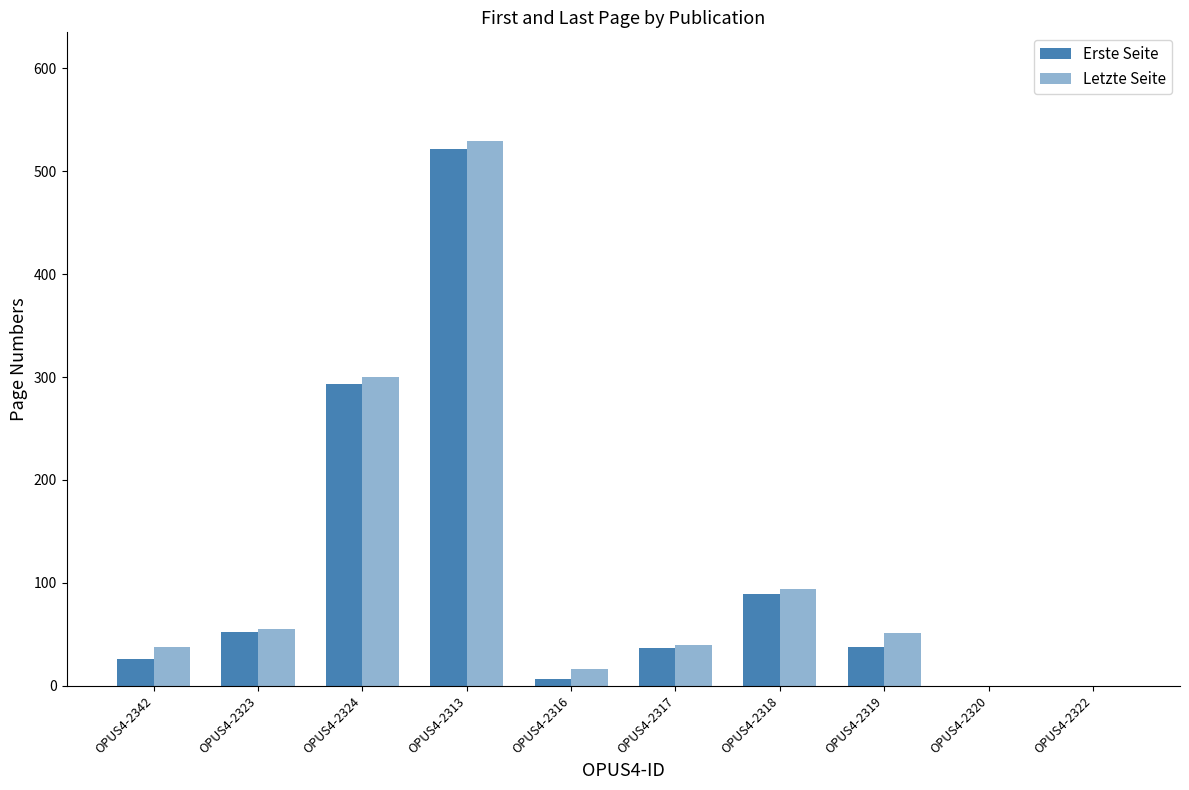

Rank the series by their average value, from lowest to highest.

Erste Seite, Letzte Seite